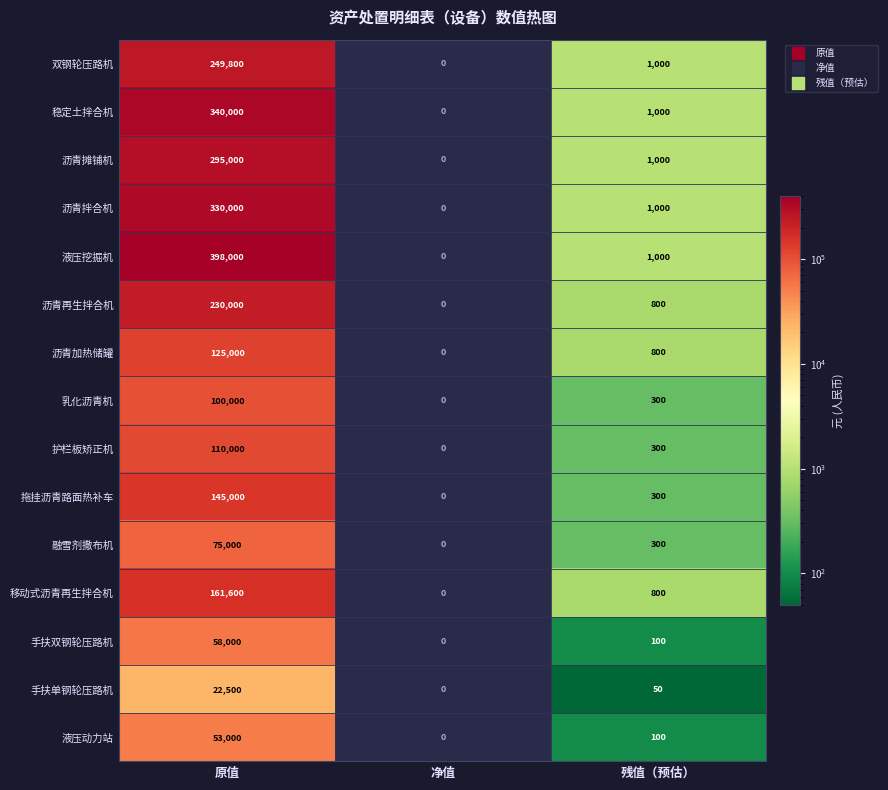

True or false: 融雪剂撒布机 has a value of 300.0 at 残值（预估）.

True